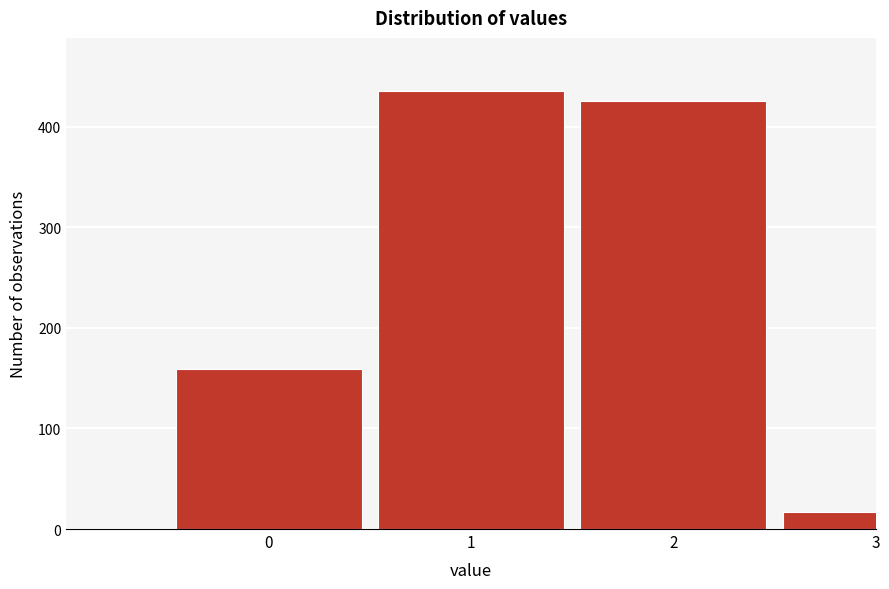

Reading left to right, list all the values displayed in this chart.

0=159	1=436	2=426	3=17